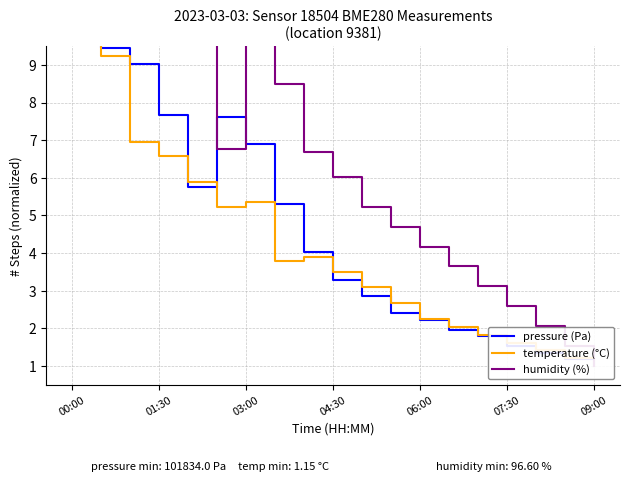

True or false: humidity (%) and temperature (°C) cross at least once.

False